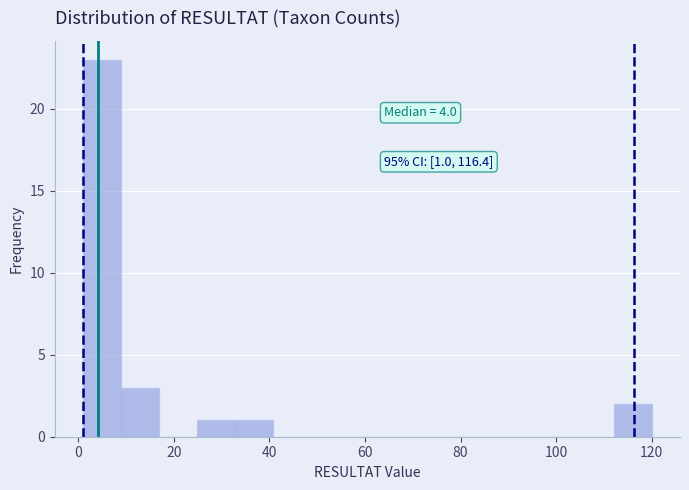

Around what value on the x-axis is the tallest bar? Give the approximate position of its centre, as read against the axis.

4